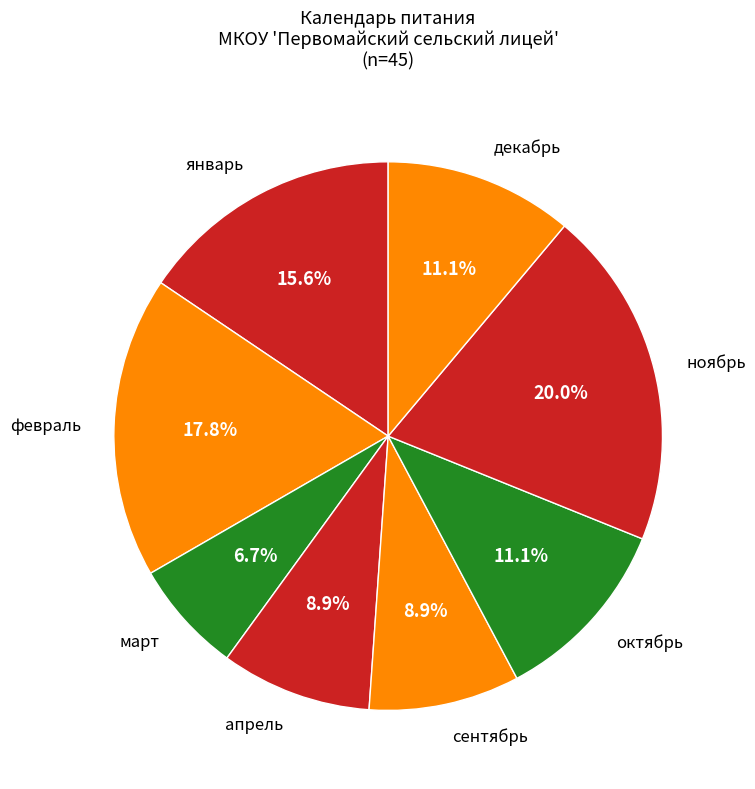

Approximately how many times larger is the value at февраль compared to октябрь?

1.6